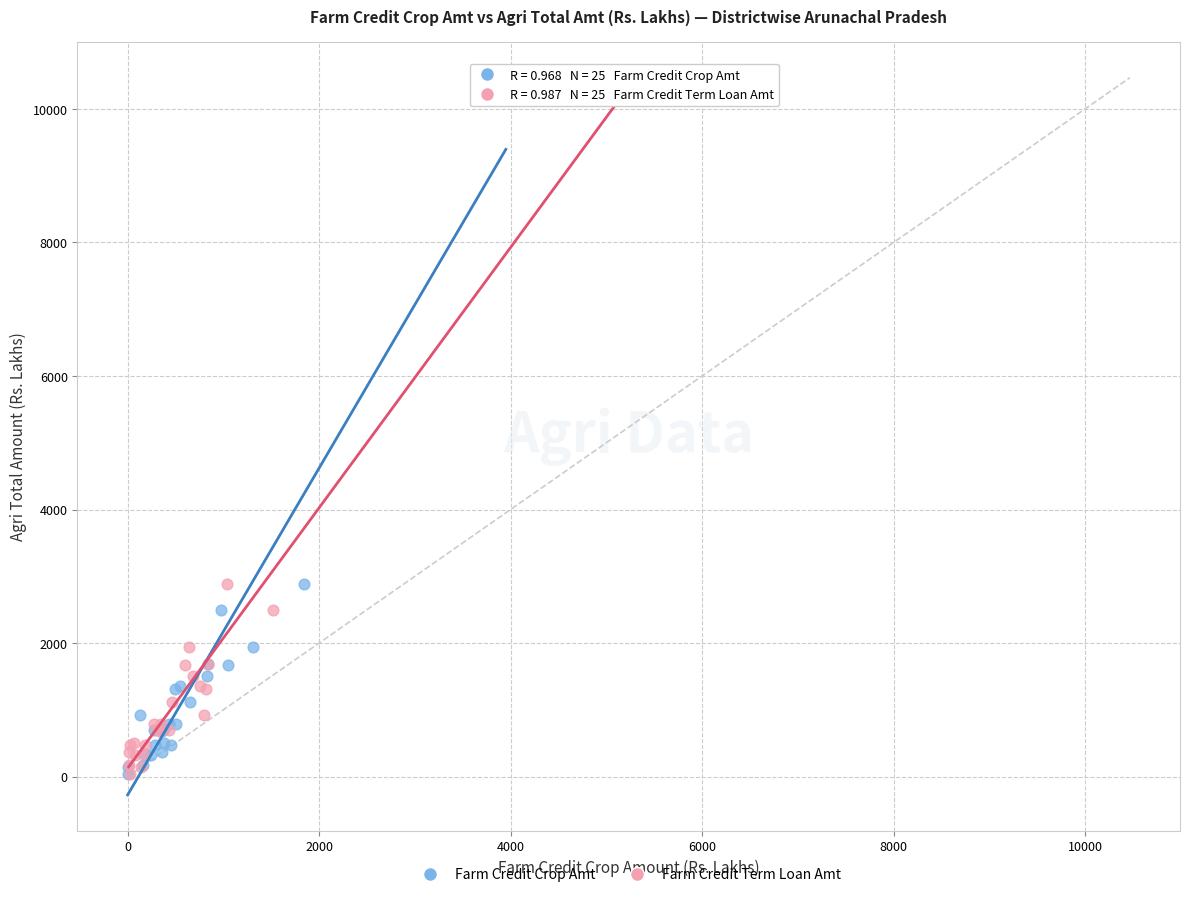

What are all the series names shown in the legend?

Farm Credit Crop Amt, Farm Credit Term Loan Amt